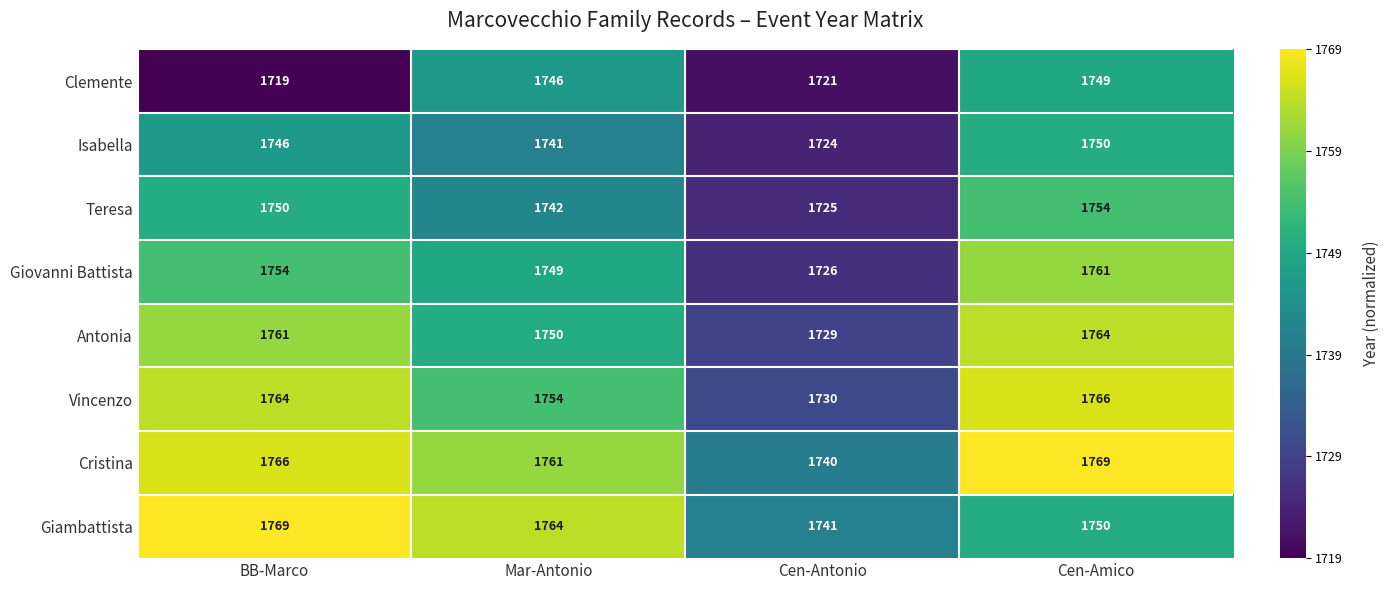

How many categories are shown in the chart?

4